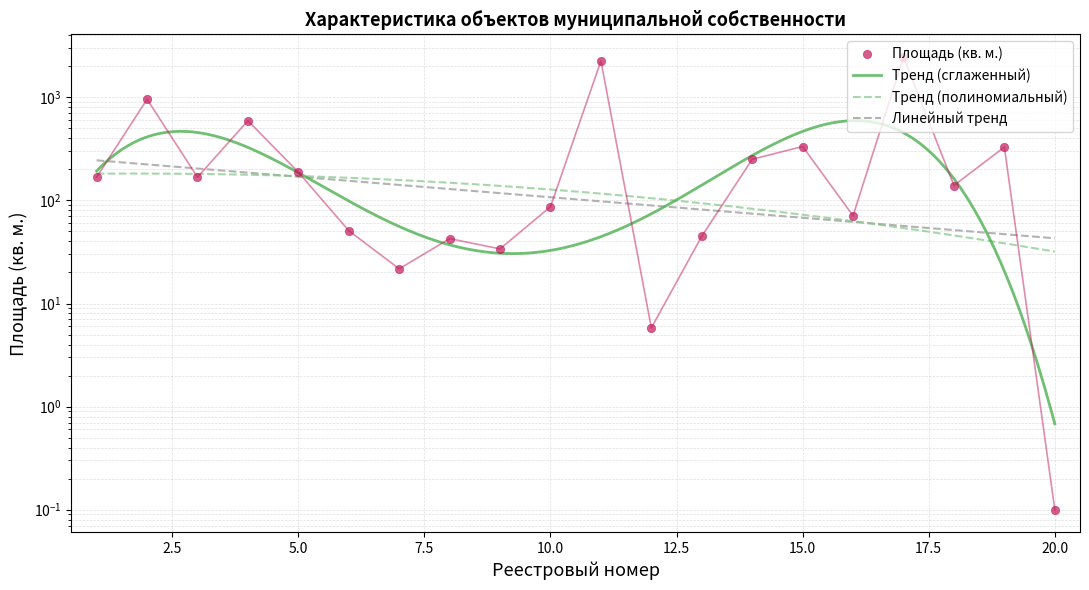

Which category has the highest value across all series?

17